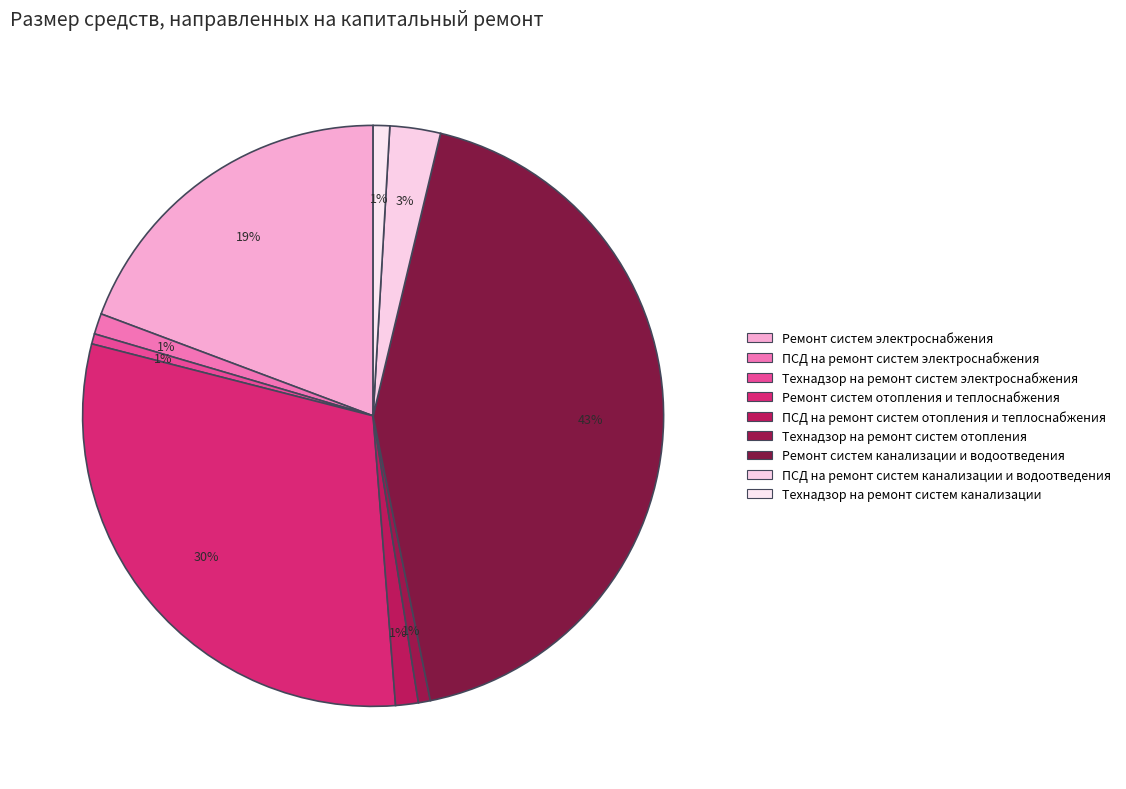

Count the number of slices in the pie.

9